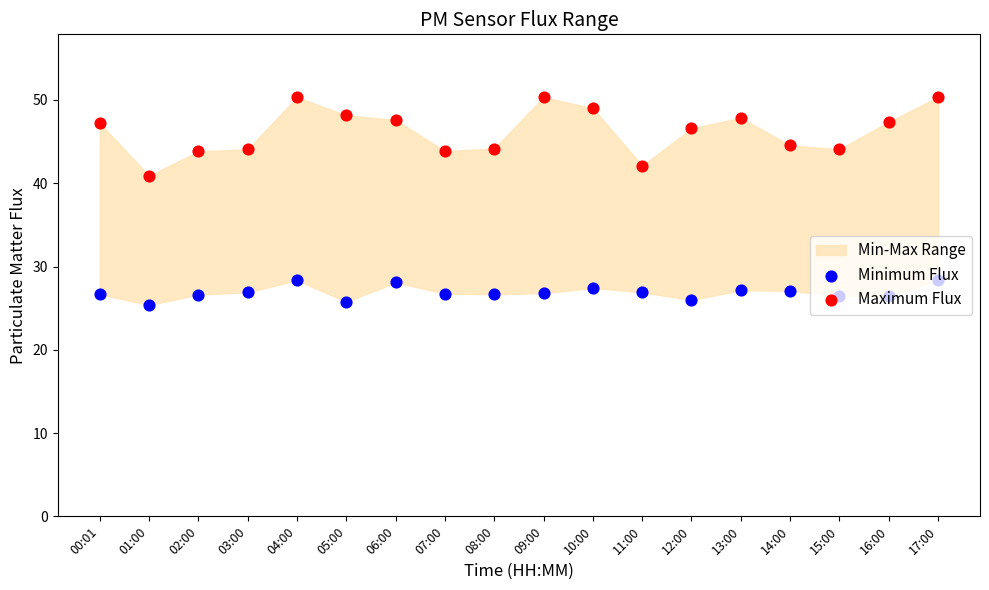

Which series contains the highest Y value?

Maximum Flux